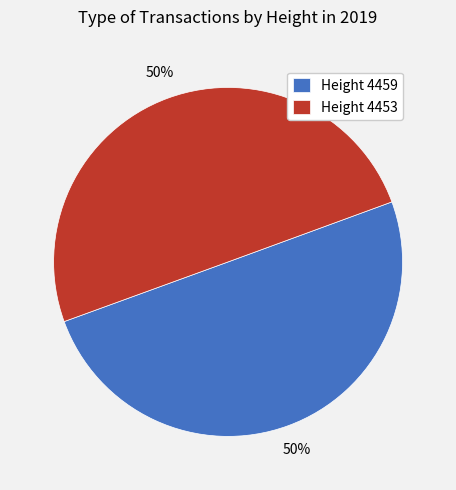

What is the ratio of the value at Height 4453 to the value at Height 4459?

1.0